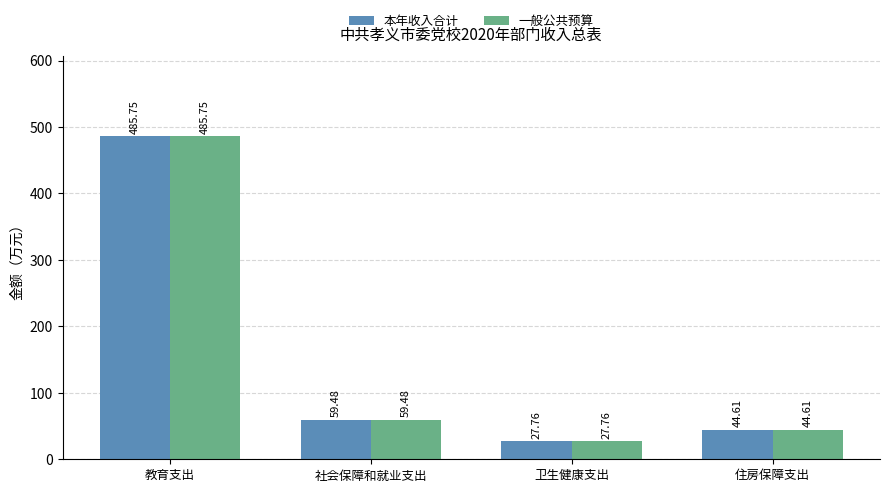

What are all the series names shown in the legend?

本年收入合计, 一般公共预算